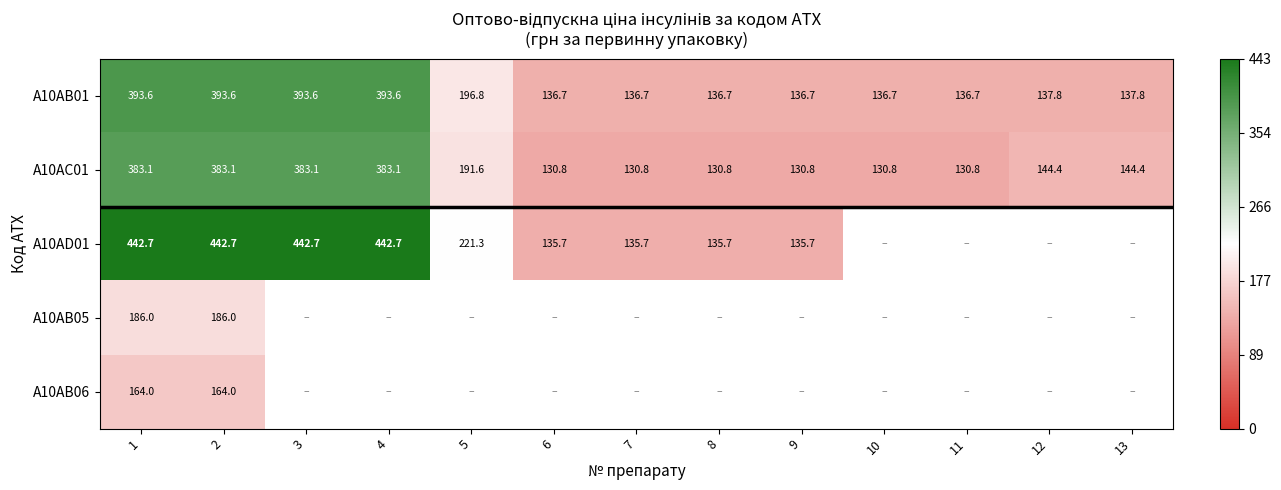

How many categories are shown in the chart?

13